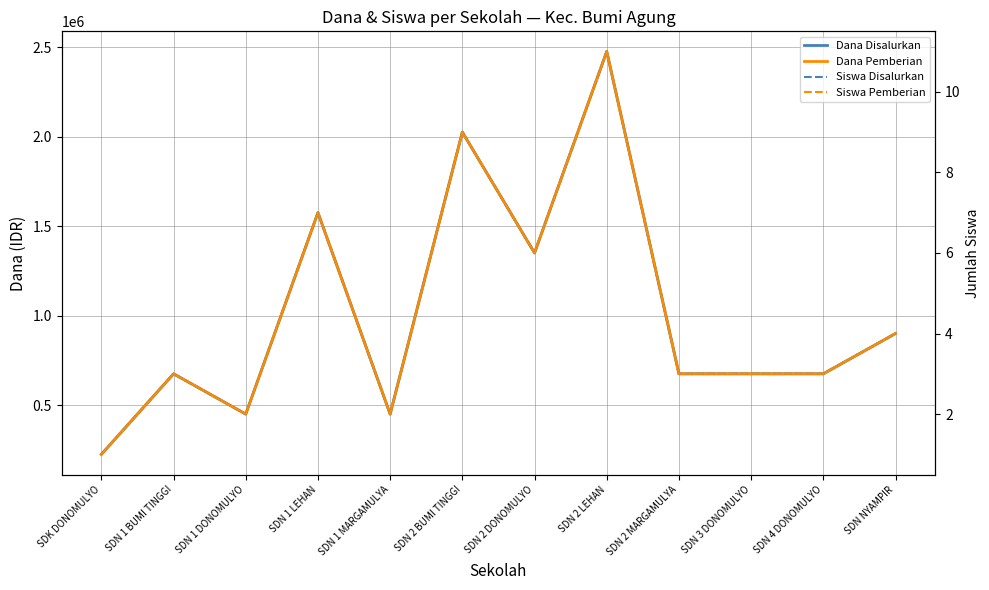

What is the label of the 1st point from the right?

SDN NYAMPIR